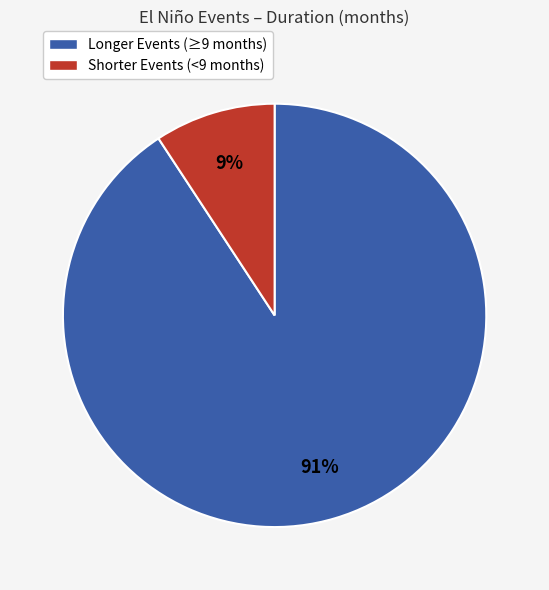

To the nearest percent, what is the average slice percentage?

50%